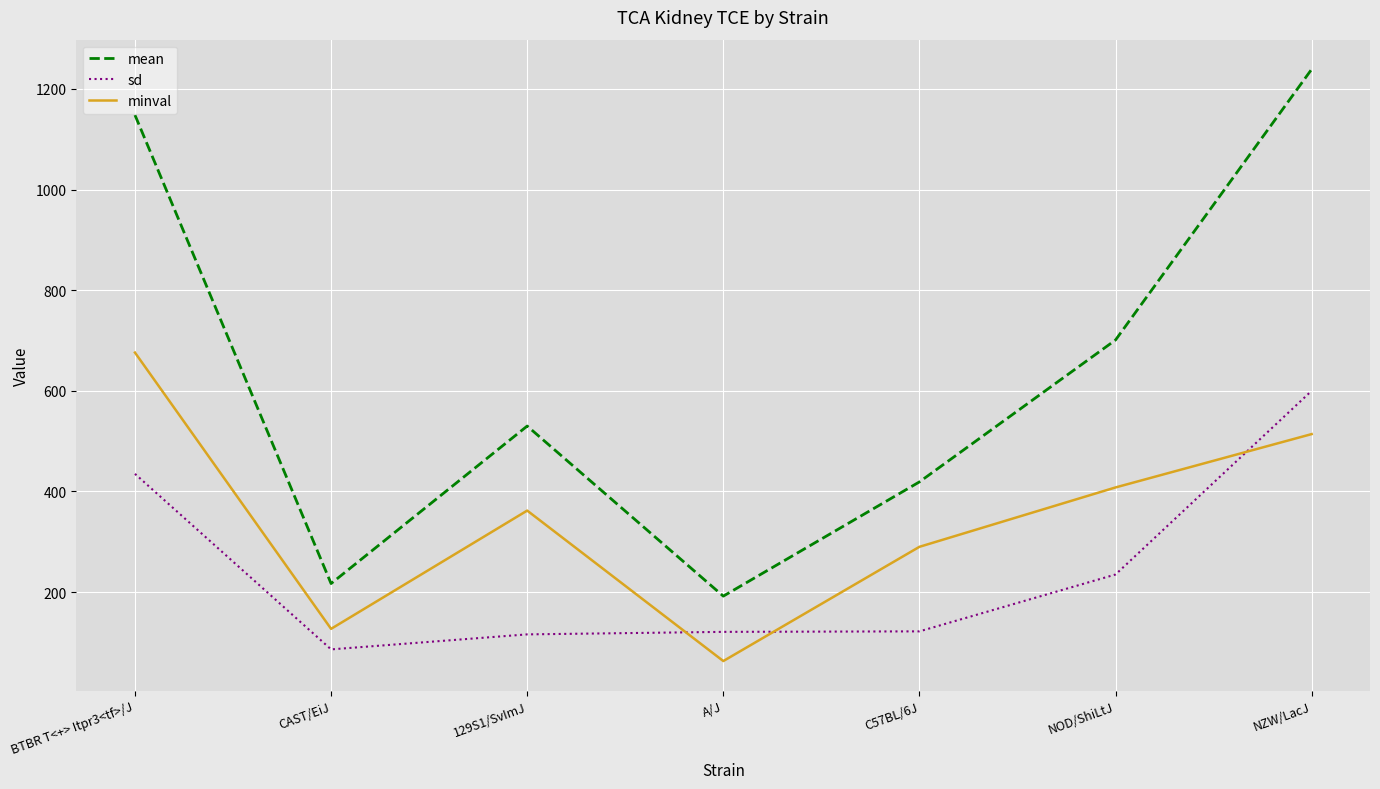

List the series in order of their overall mean, highest first.

mean, minval, sd